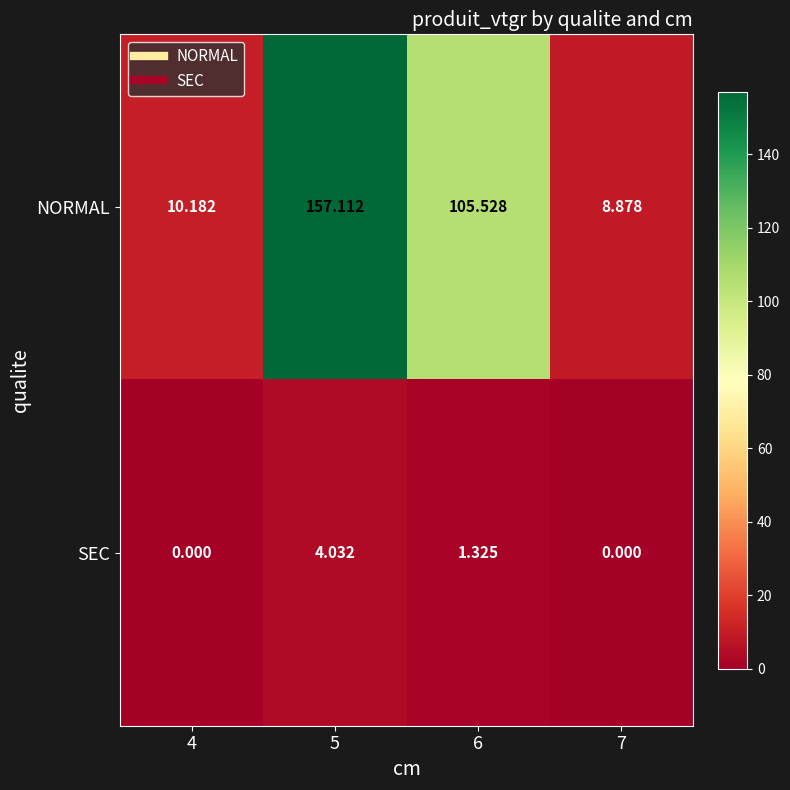

Which series has the widest spread of values?

NORMAL